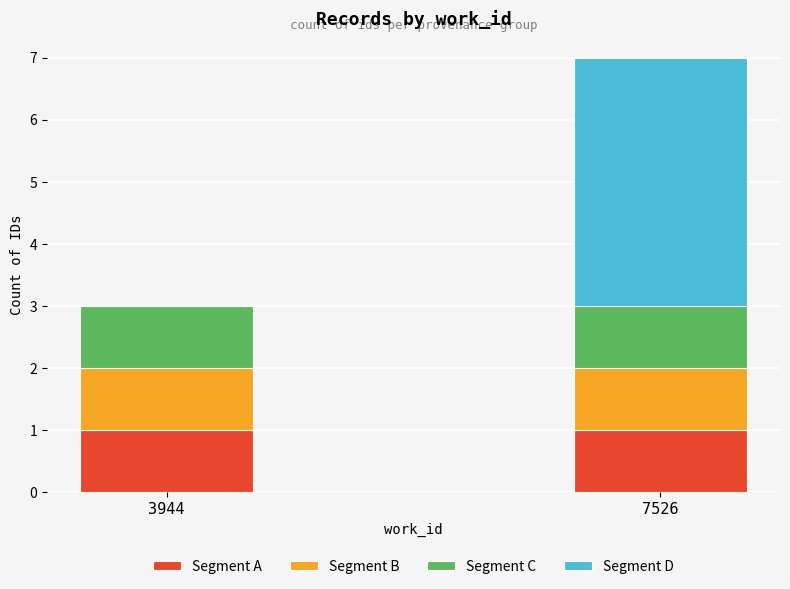

At which category is the sum across all series the highest?

7526